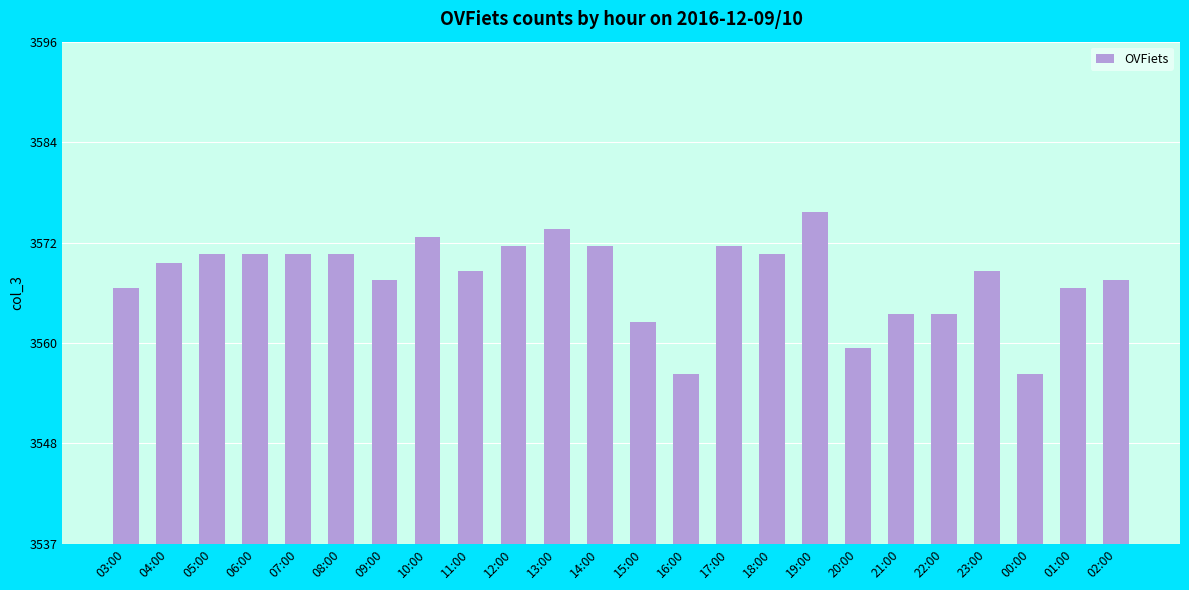

List the labels in order of value, smallest first.

16:00, 00:00, 20:00, 15:00, 21:00, 22:00, 03:00, 01:00, 09:00, 02:00, 11:00, 23:00, 04:00, 05:00, 06:00, 07:00, 08:00, 18:00, 12:00, 14:00, 17:00, 10:00, 13:00, 19:00